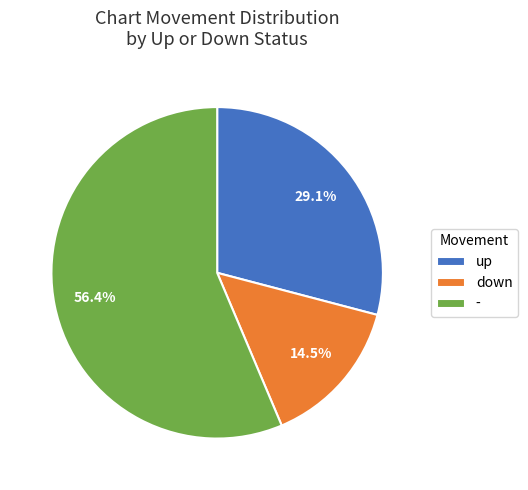

Is there any slice that represents more than half of the pie?

Yes